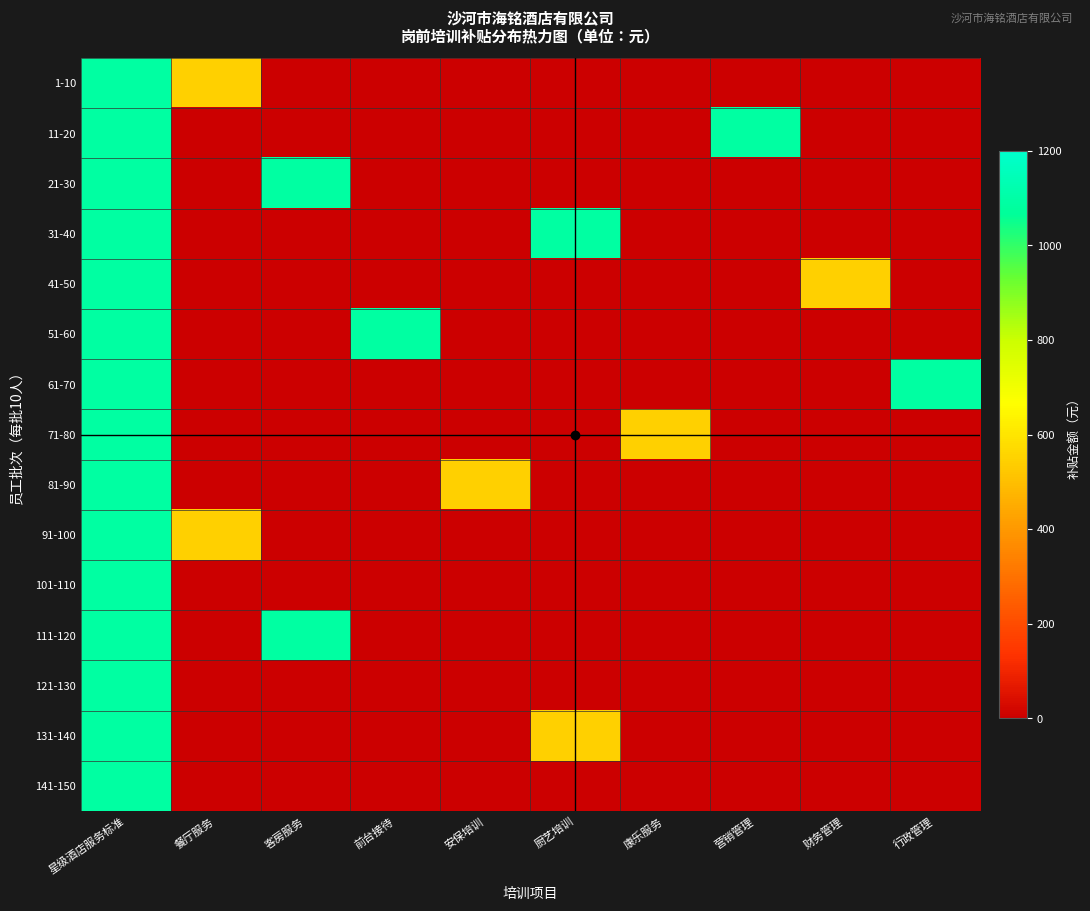

How many series are shown in this chart?

15